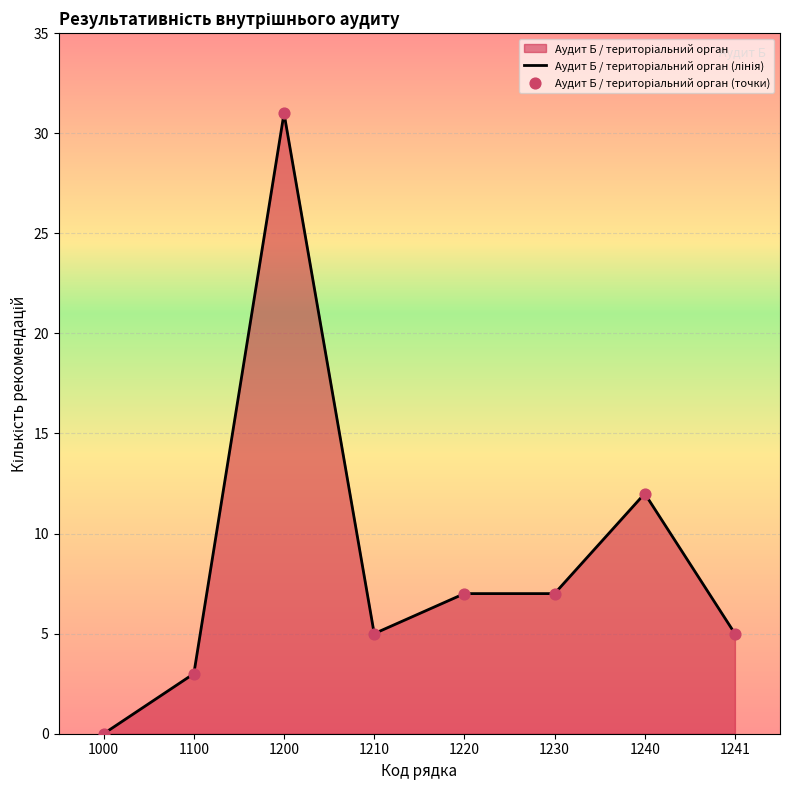

True or false: there are more than 0 points higher than both neighbors.

True